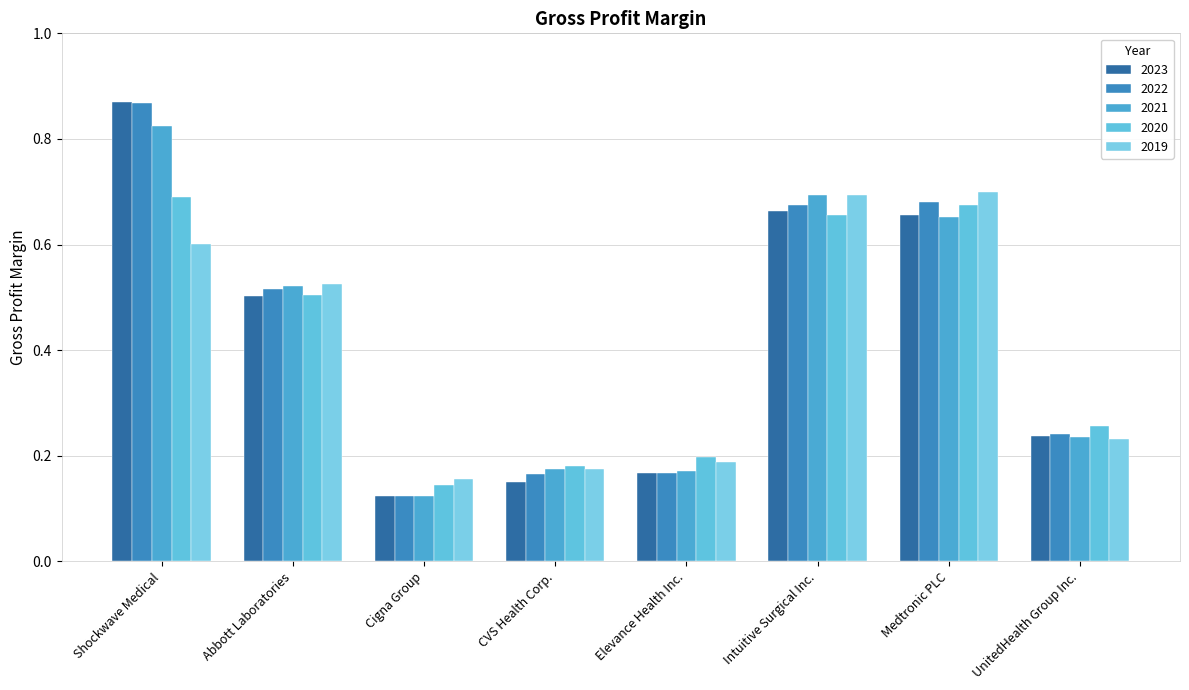

Which series has the widest spread of values?

2023